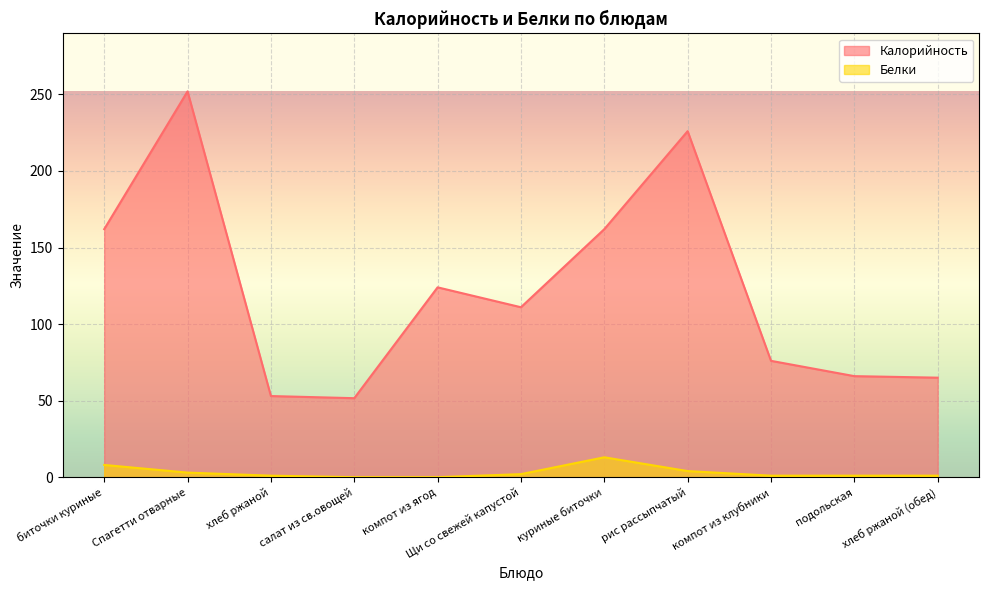

List the labels in order of Белки value, largest first.

куриные биточки, биточки куриные, рис рассыпчатый, Спагетти отварные, Щи со свежей капустой, хлеб ржаной, компот из клубники, подольская, хлеб ржаной (обед), салат из св.овощей, компот из ягод